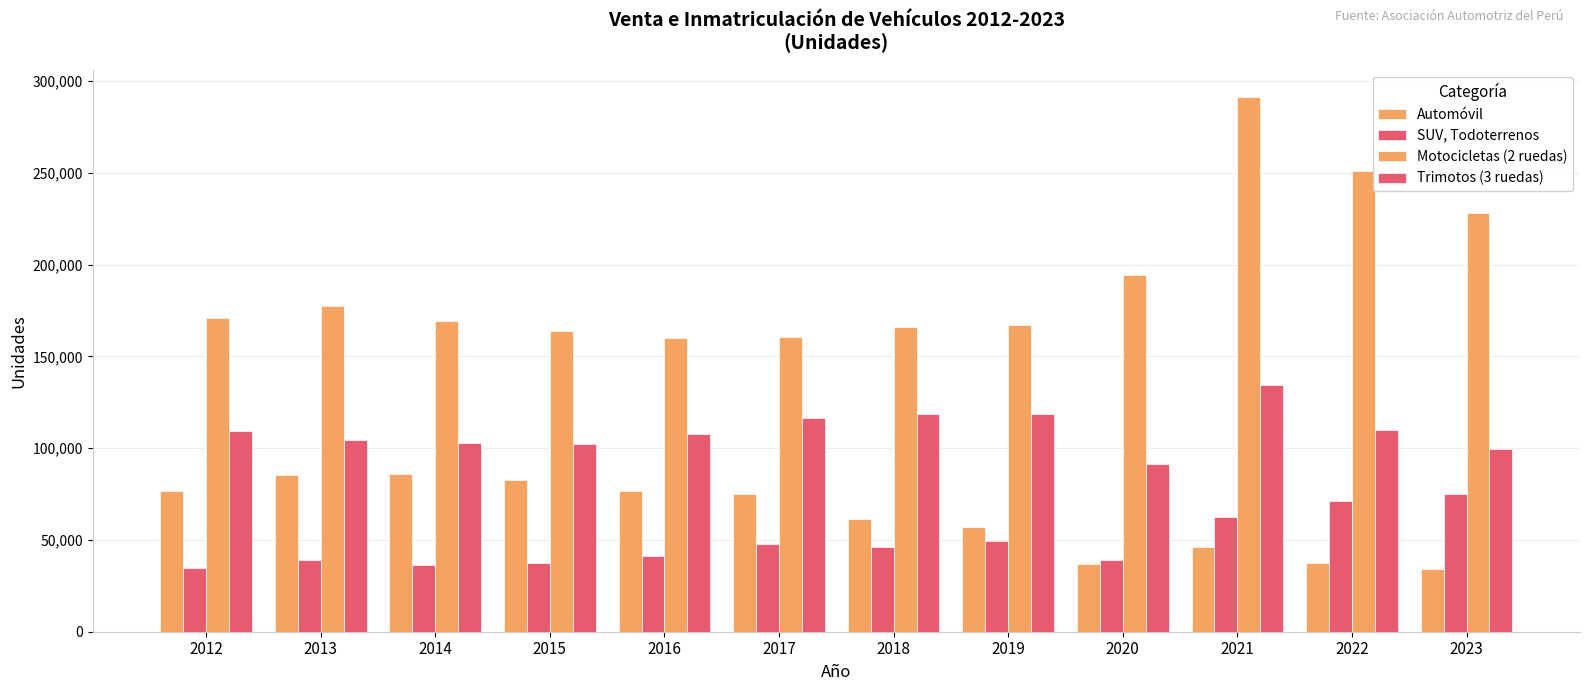

Which label corresponds to the smallest value in the chart?

2023